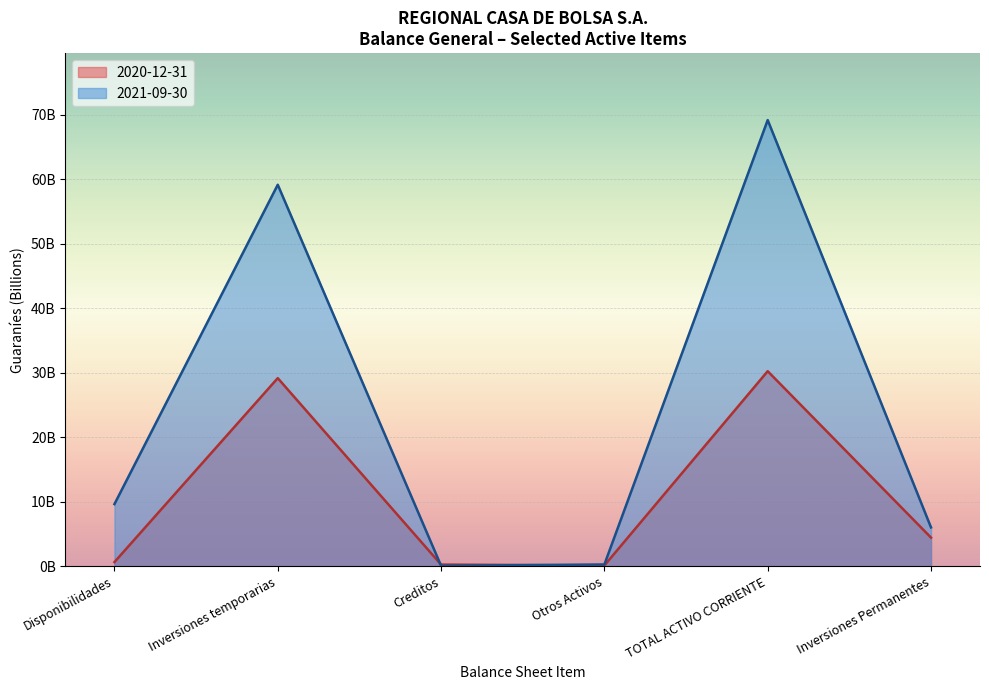

What position from the left is Inversiones Permanentes?

6